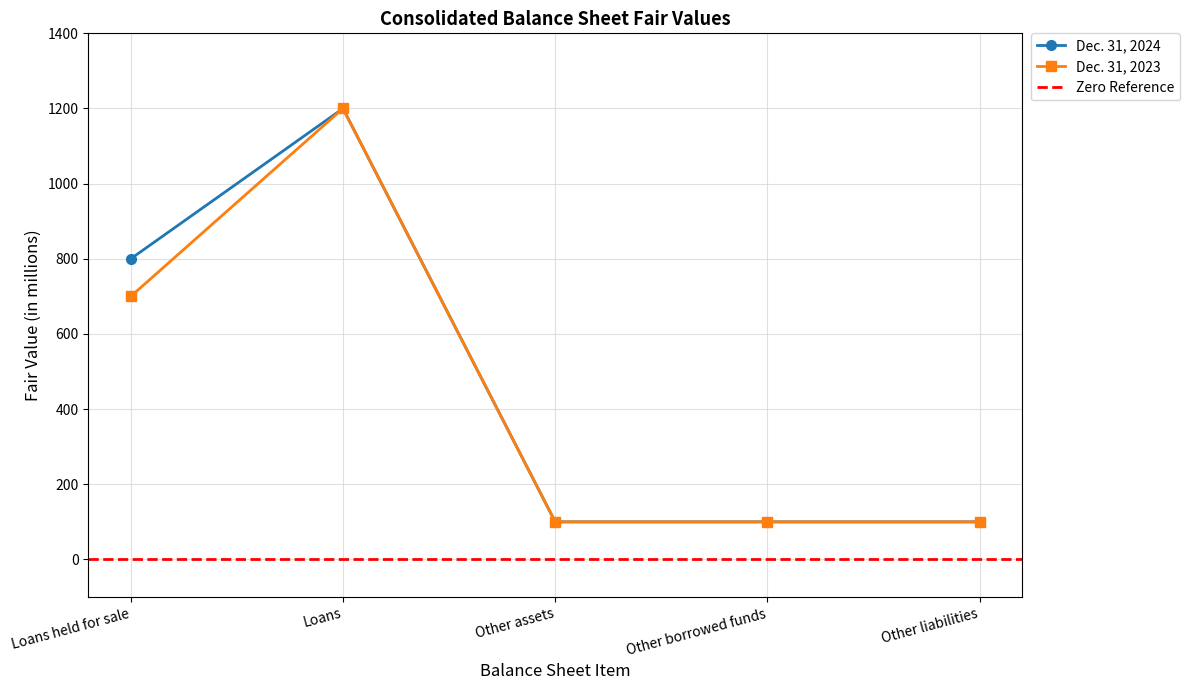

What is the difference between the Dec. 31, 2024 values at Loans and Other borrowed funds?

1100